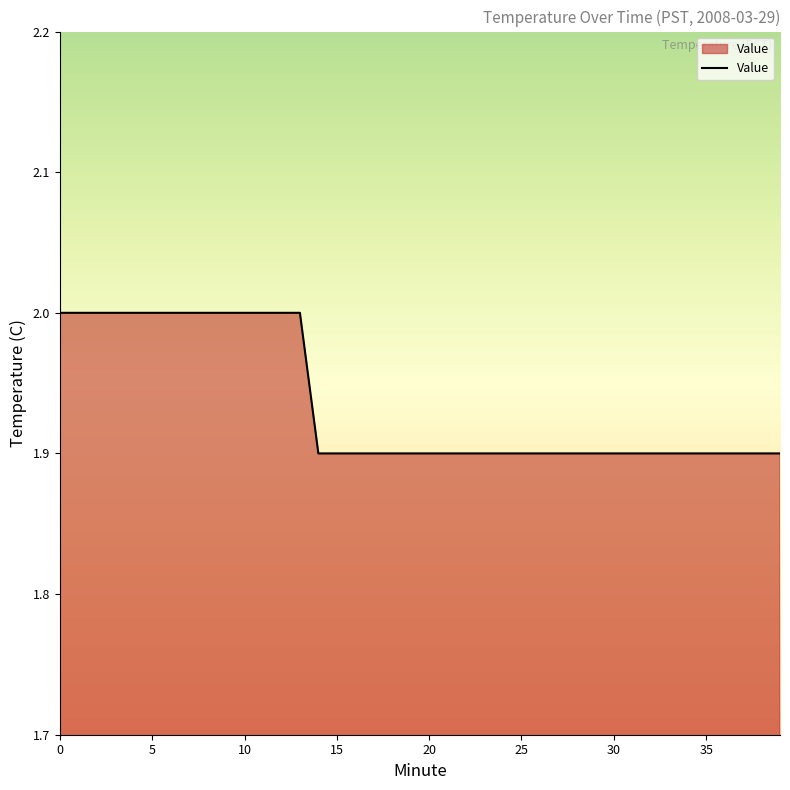

What is the minimum value shown in the chart?

1.9